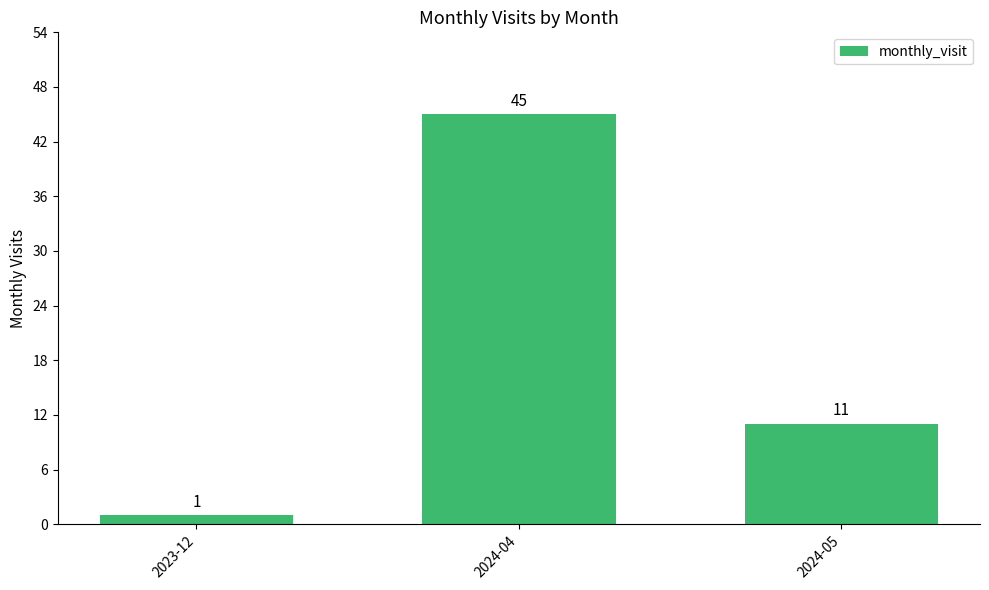

Rank the categories by value from lowest to highest.

2023-12, 2024-05, 2024-04